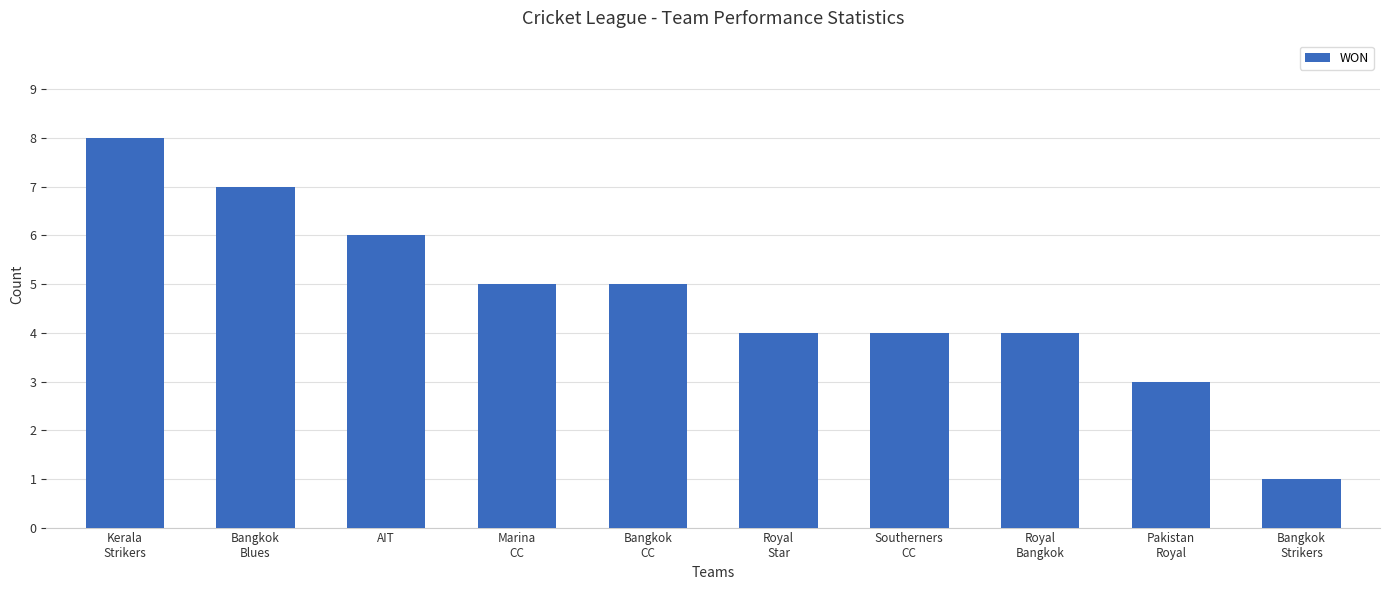

What is the value of the 4th bar from the left?

5